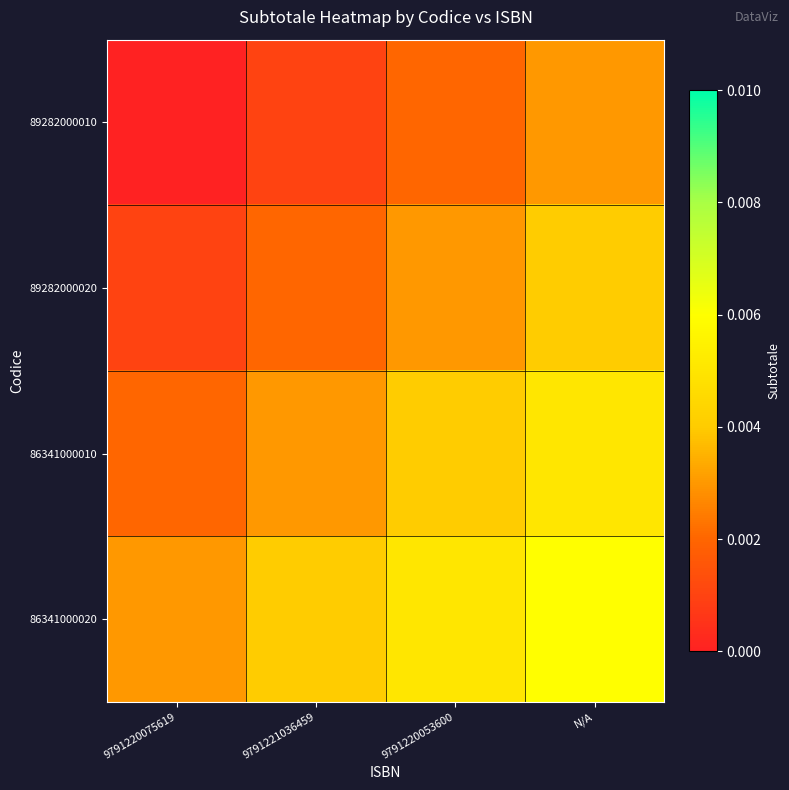

Count the number of categories in the chart.

4